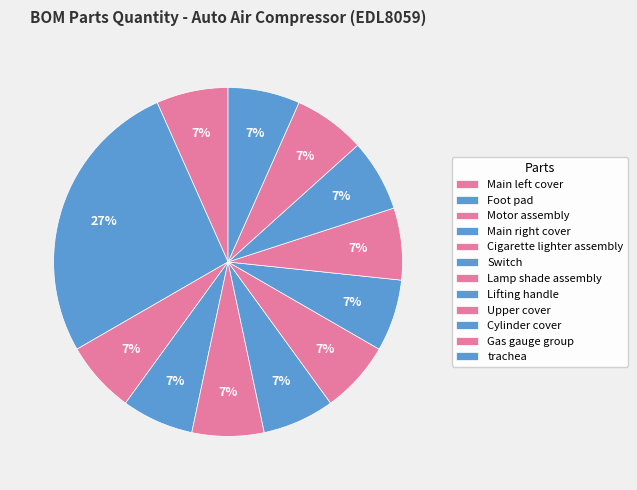

Does any single category account for the majority?

No